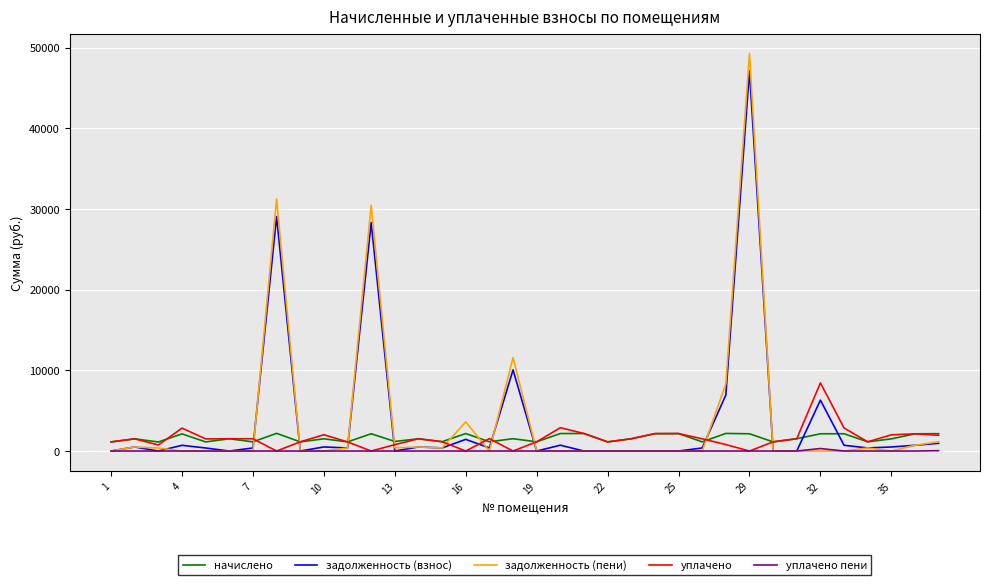

What is the maximum value shown in the chart?

49297.7